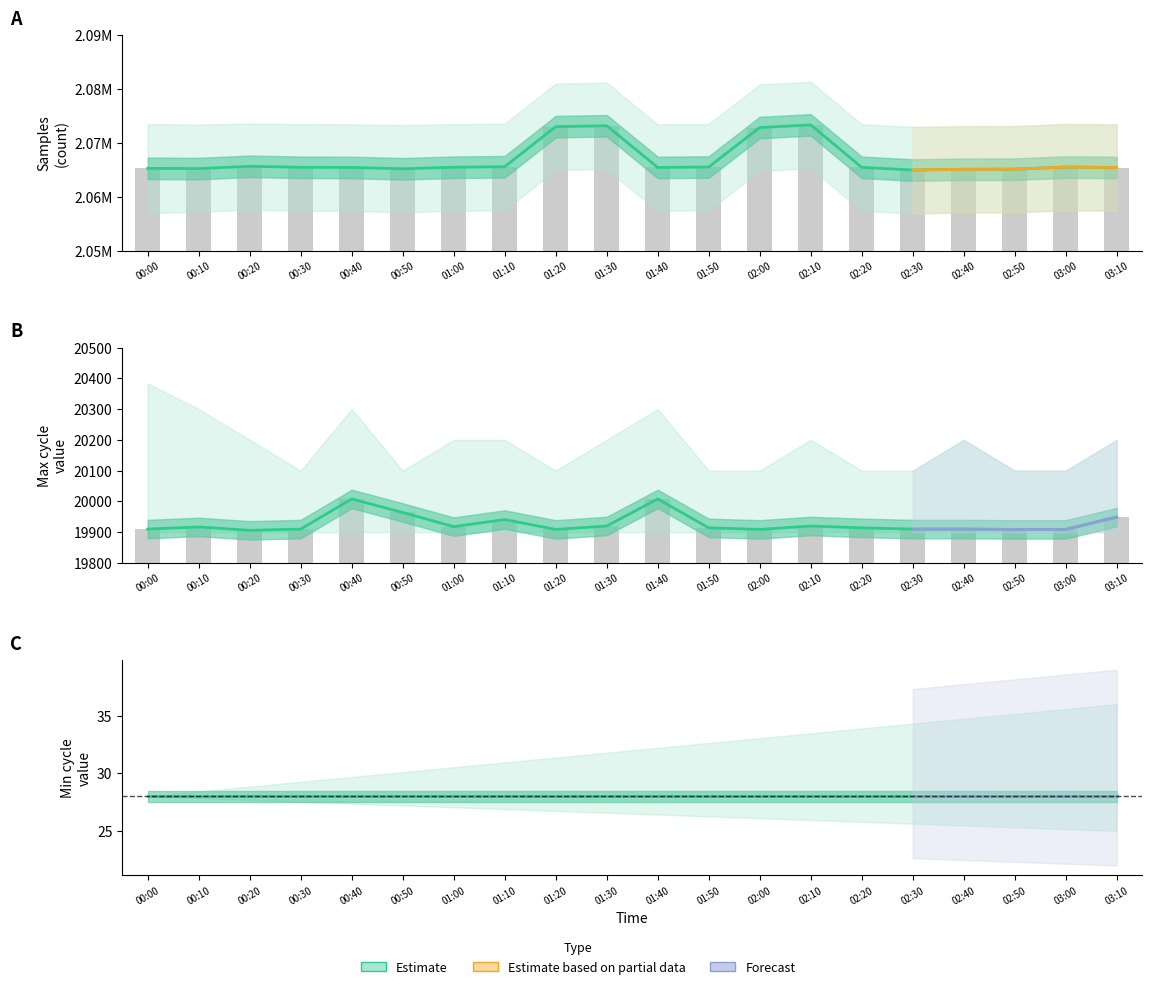

The value of Max_cycle at 03:10 is 11891. True or false?

False